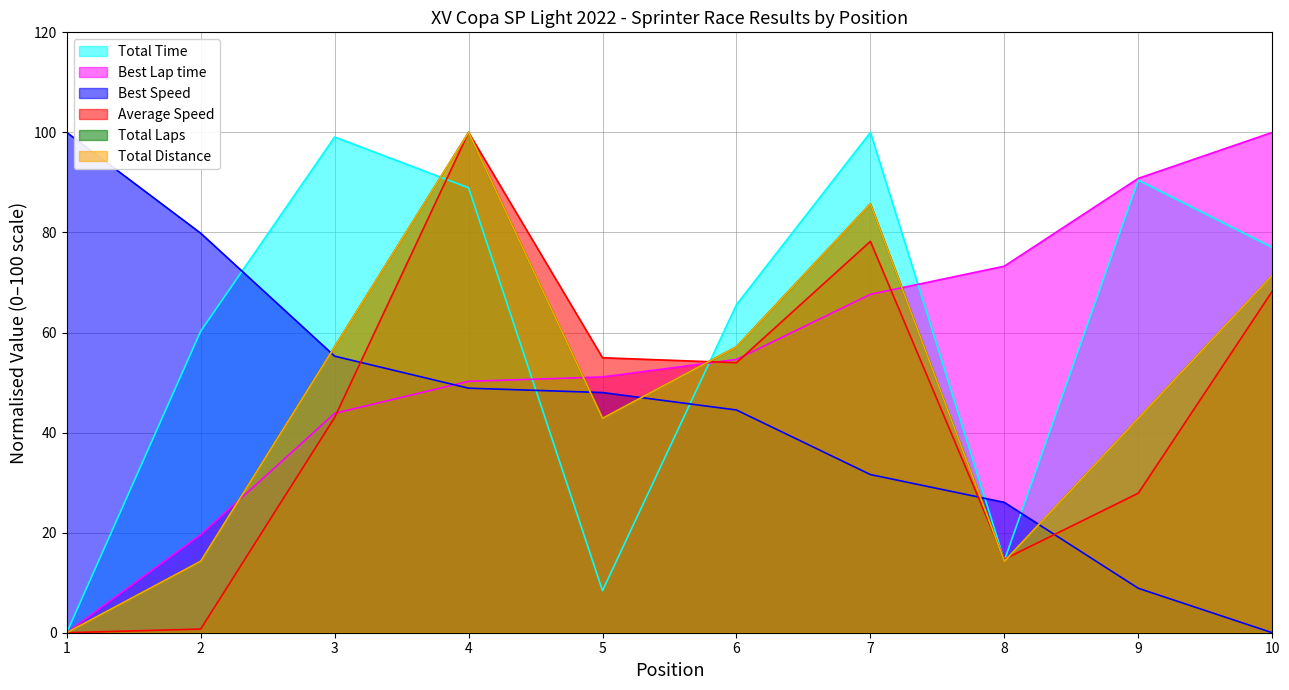

What are all the series names shown in the legend?

Total Time, Best Lap time, Best Speed, Average Speed, Total Laps, Total Distance